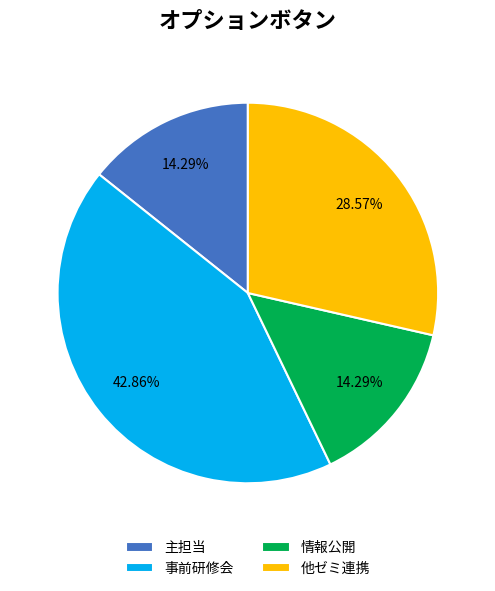

Which category has the biggest portion of the pie?

事前研修会